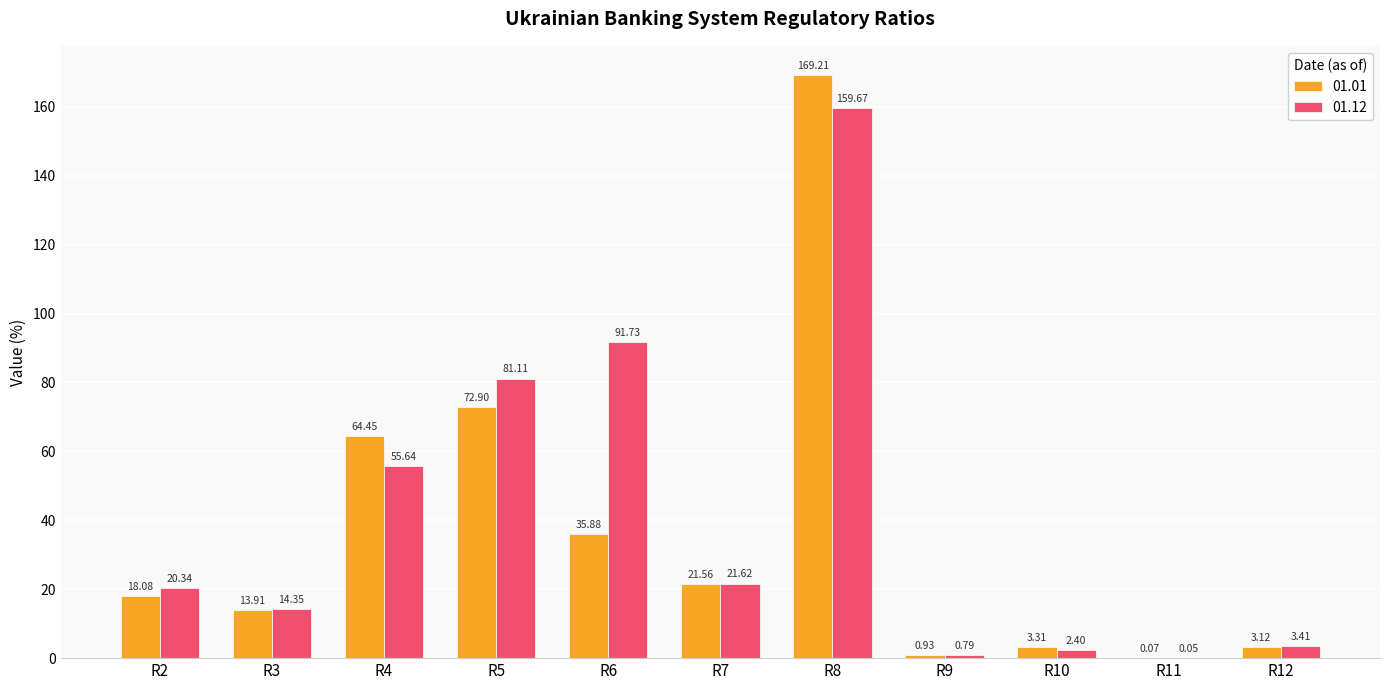

What is the total value across all series at R10?

5.7